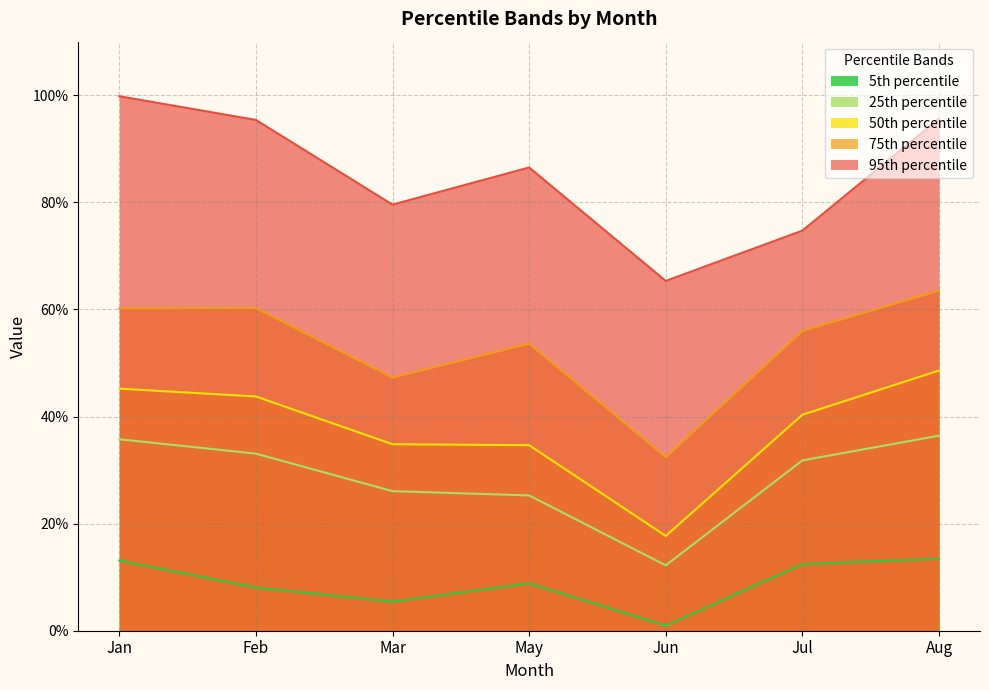

Reading left to right, list all the values displayed in this chart.

pct05: Jan=0.1	Feb=0.1	Mar=0.1	May=0.1	Jun=0.0	Jul=0.1	Aug=0.1
pct25: Jan=0.4	Feb=0.3	Mar=0.3	May=0.3	Jun=0.1	Jul=0.3	Aug=0.4
pct50: Jan=0.5	Feb=0.4	Mar=0.3	May=0.3	Jun=0.2	Jul=0.4	Aug=0.5
pct75: Jan=0.6	Feb=0.6	Mar=0.5	May=0.5	Jun=0.3	Jul=0.6	Aug=0.6
pct95: Jan=1.0	Feb=1.0	Mar=0.8	May=0.9	Jun=0.7	Jul=0.7	Aug=1.0